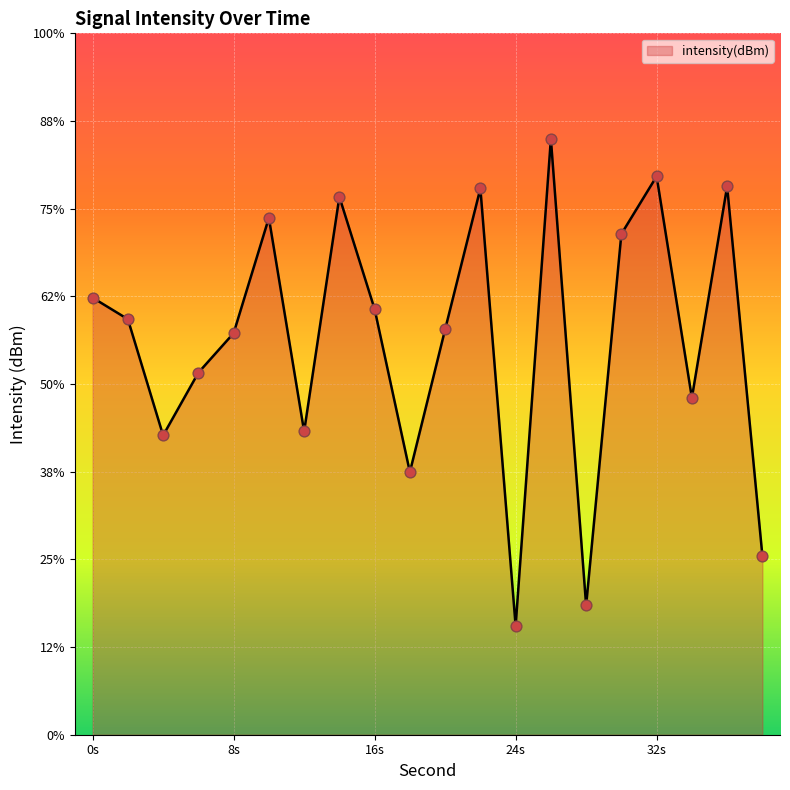

Between 24 and 12, which is larger?

12